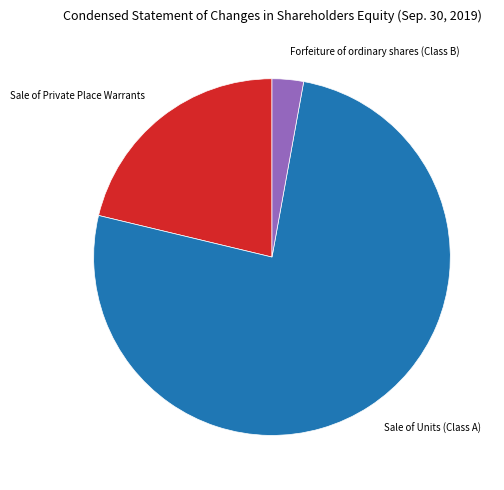

Combined, do Sale of Units (Class A) and Sale of Private Place Warrants account for over 50%?

Yes